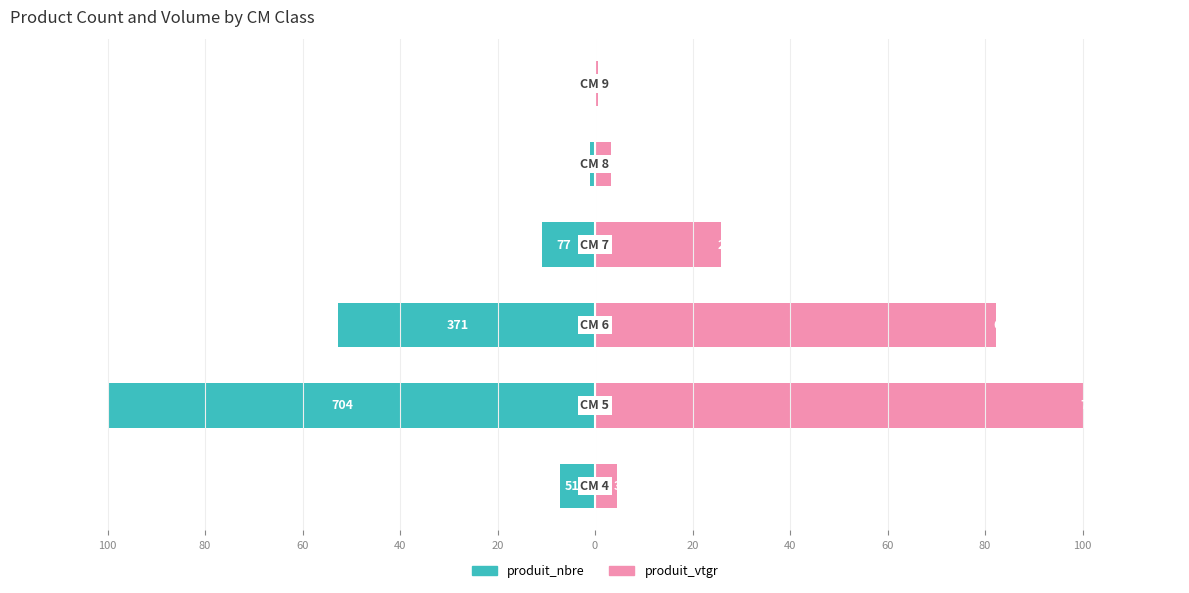

Is the value of produit_nbre at 80 greater than the value of produit_vtgr at 80?

No